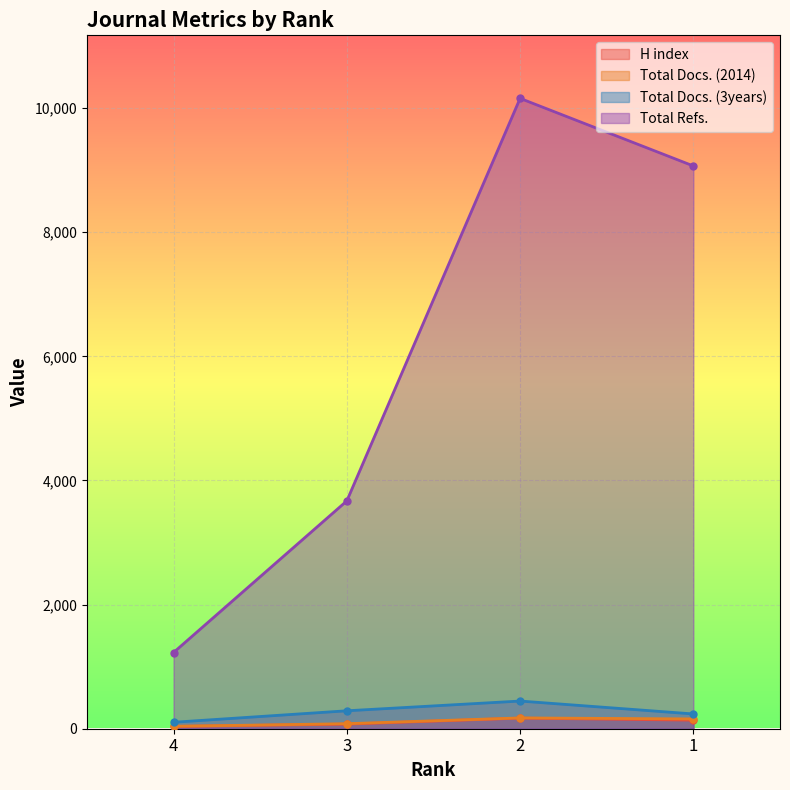

Reading right to left, transcribe all the data shown in this chart.

H index: 1=138	2=171	3=74	4=37
Total Docs. (2014): 1=158	2=174	3=81	4=39
Total Docs. (3years): 1=238	2=446	3=289	4=104
Total Refs.: 1=9068	2=10157	3=3671	4=1228